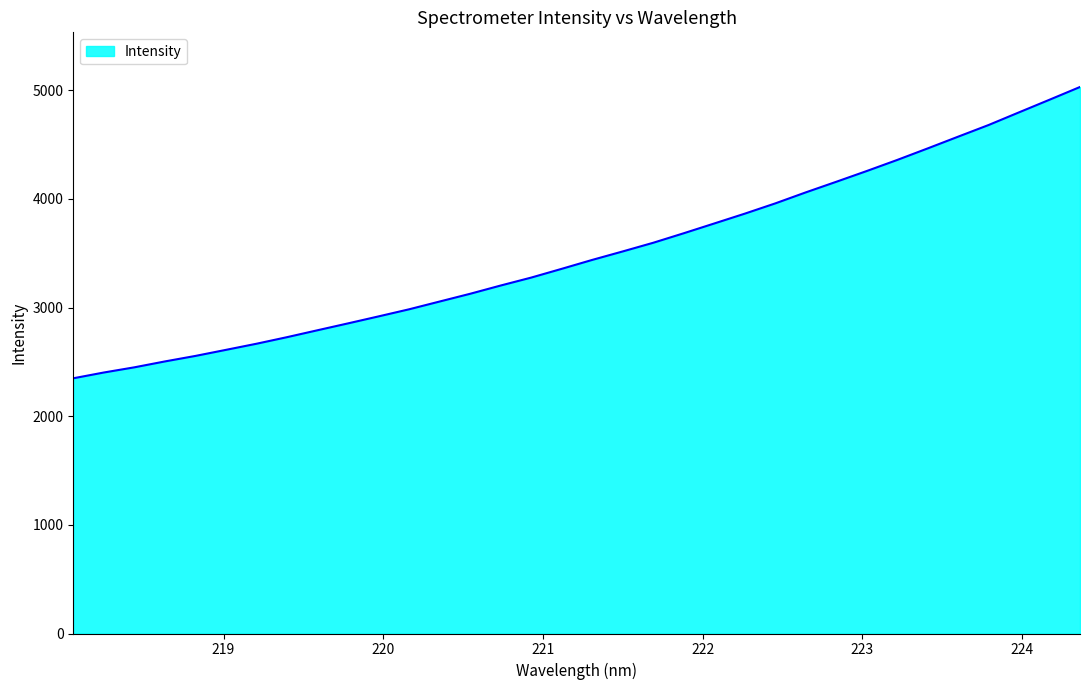

What is the minimum value shown in the chart?

2348.8